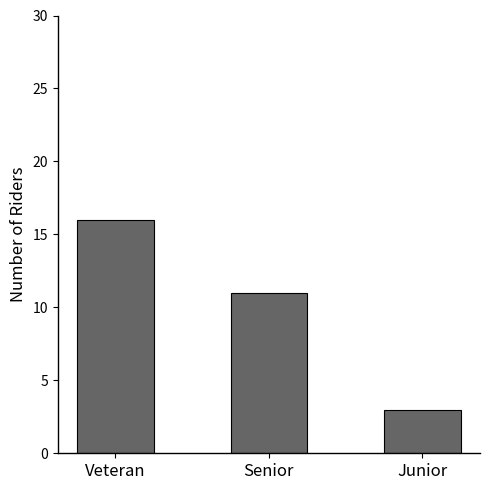

Are the bars horizontal?

No